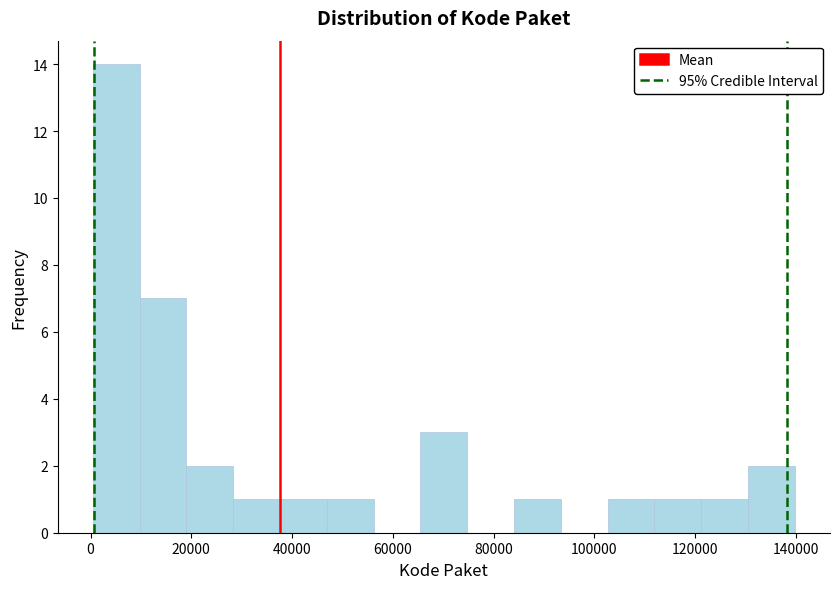

Reading left to right, transcribe this chart: for each bar, give the range it covers on the x-axis and its height. Neither the bar edges nor the heights are printed on the chart, so give them approximately, as read against the axes.

0 to 10000: 14
10000 to 20000: 7
20000 to 28000: 2
28000 to 38000: 1
38000 to 46000: 1
46000 to 56000: 1
56000 to 66000: 0
66000 to 74000: 3
74000 to 84000: 0
84000 to 94000: 1
94000 to 102000: 0
102000 to 112000: 1
112000 to 122000: 1
122000 to 130000: 1
130000 to 140000: 2